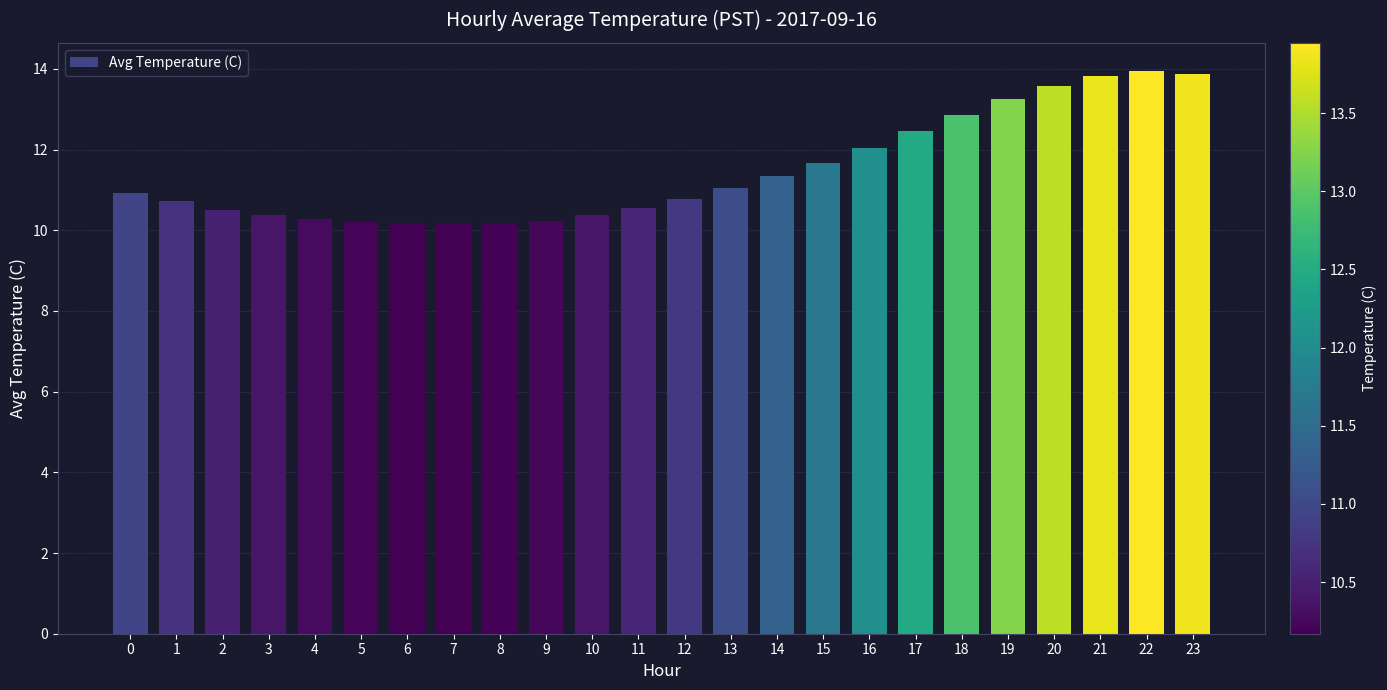

What is the value of the 24th bar from the left?

13.9